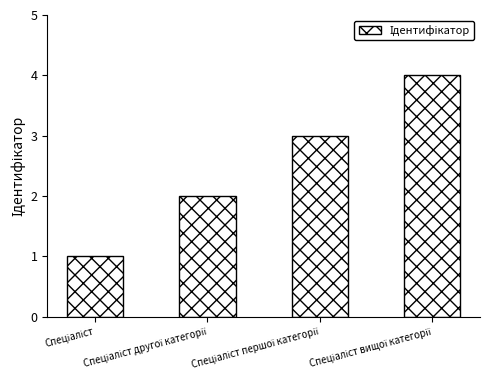

What is the maximum value shown in the chart?

4